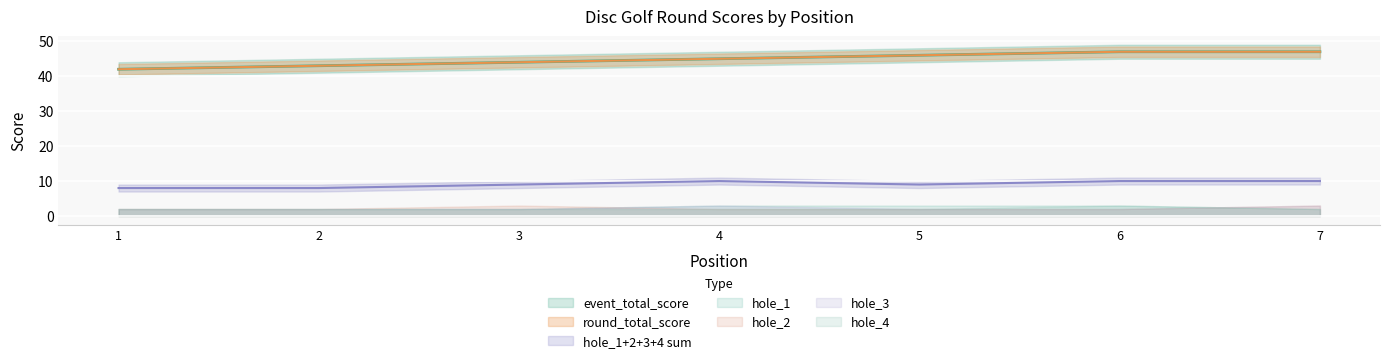

The value of round_total_score at 4 is 45. True or false?

True